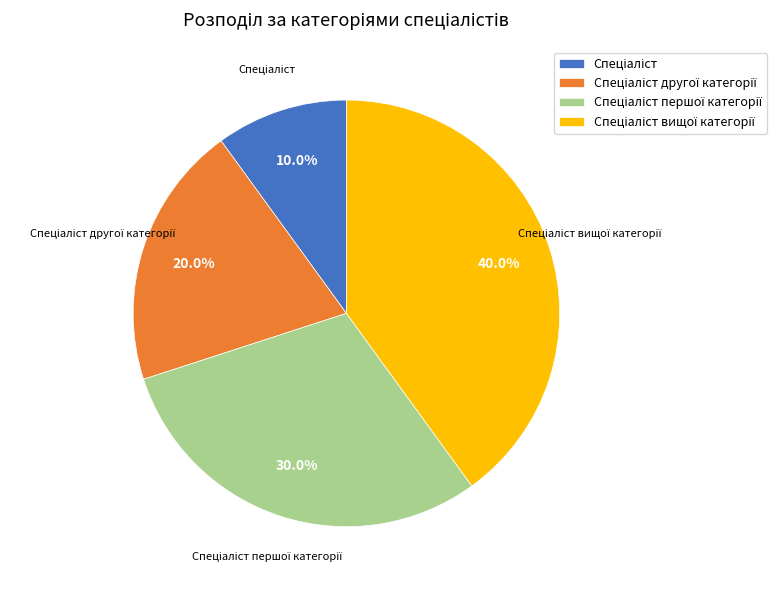

Is there a majority slice in this chart?

No